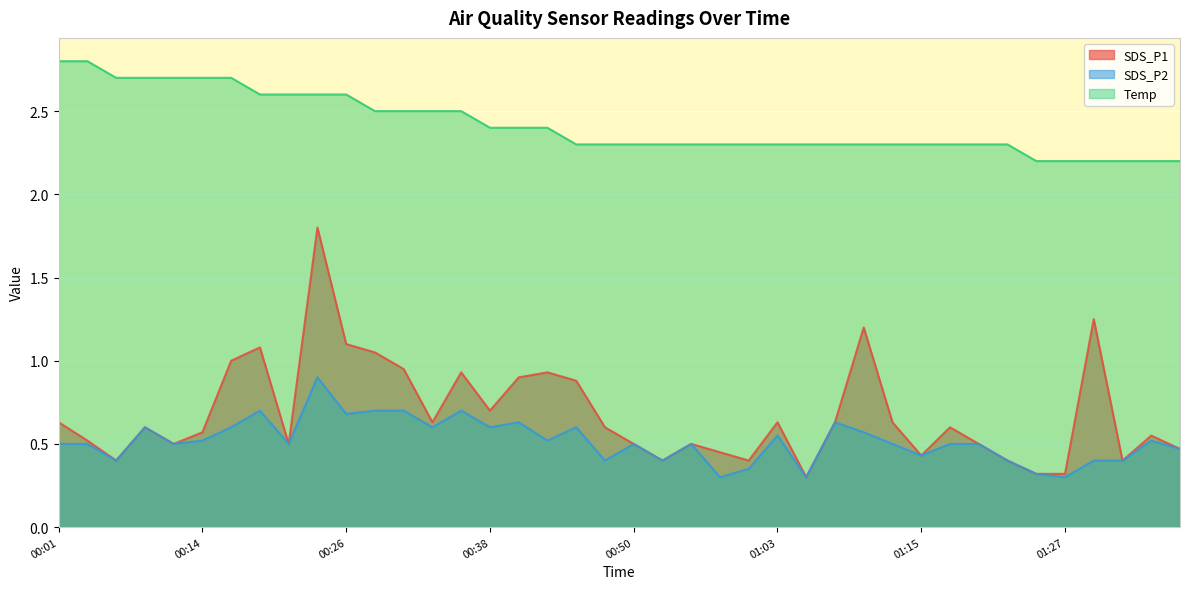

Which has a higher value, 00:01 or 00:48?

00:01